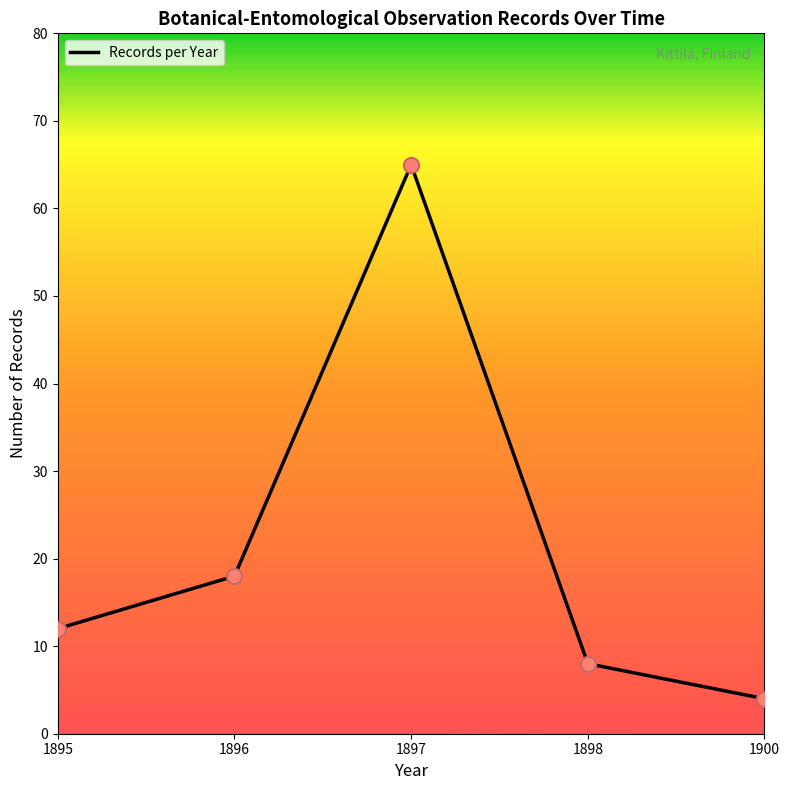

Between 1900 and 1895, which is larger?

1895